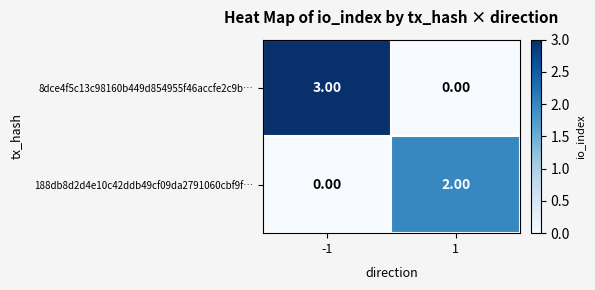

At -1, list the series in order from smallest to largest.

188db8d2d4e10c42ddb49cf09da2791060cbf9f…, 8dce4f5c13c98160b449d854955f46accfe2c9b…